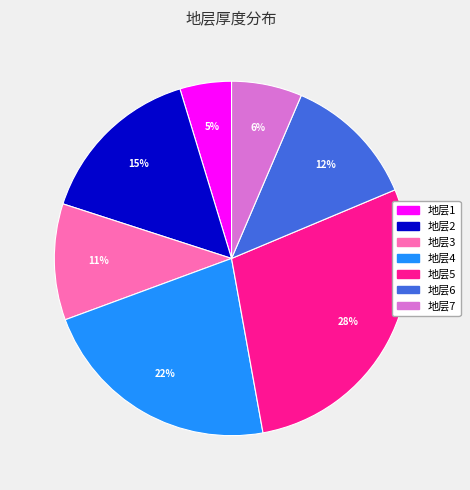

Do 地层1 and 地层6 together represent more than half of the pie?

No